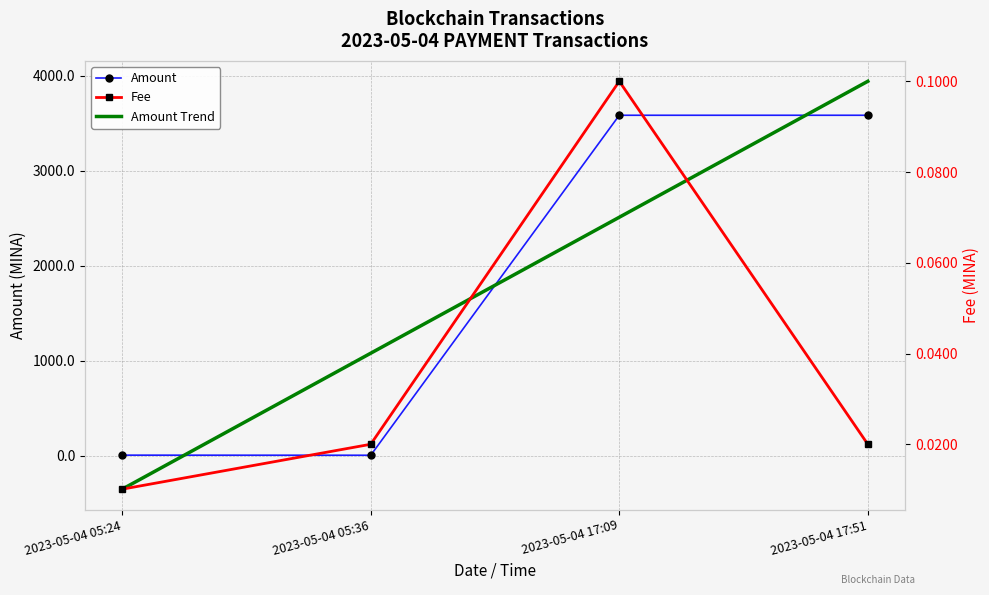

Between 2023-05-04 17:09 and 2023-05-04 17:51, which is larger?

2023-05-04 17:09